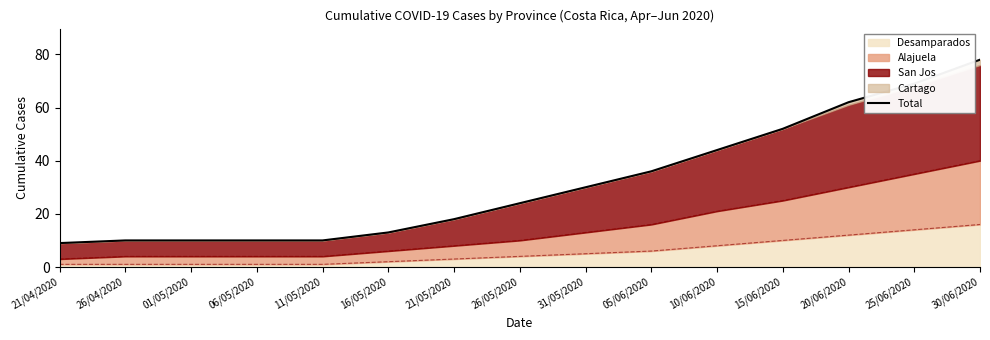

How many lines are shown in the chart?

1